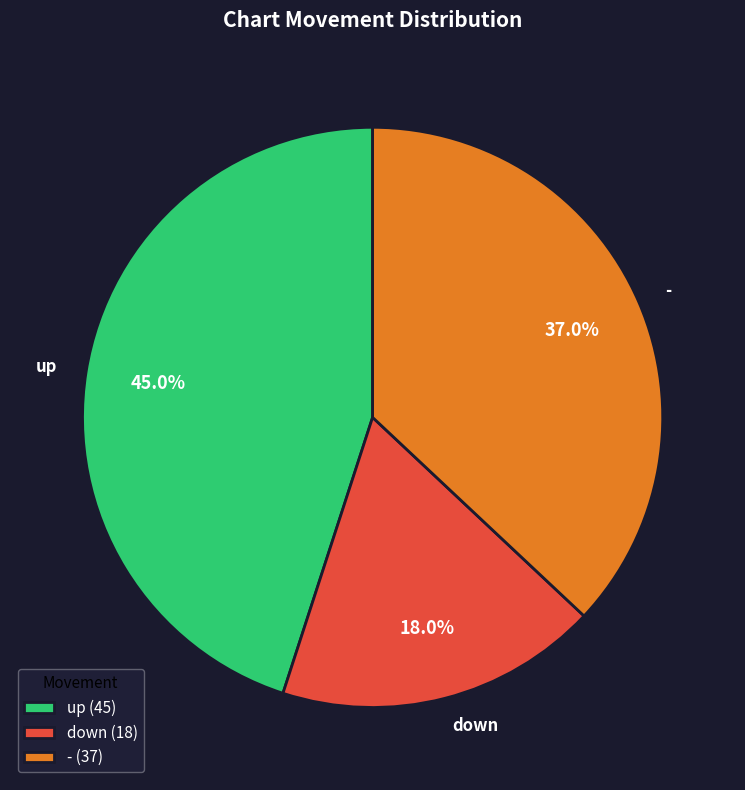

What percentage do up and - together represent?

82.0%